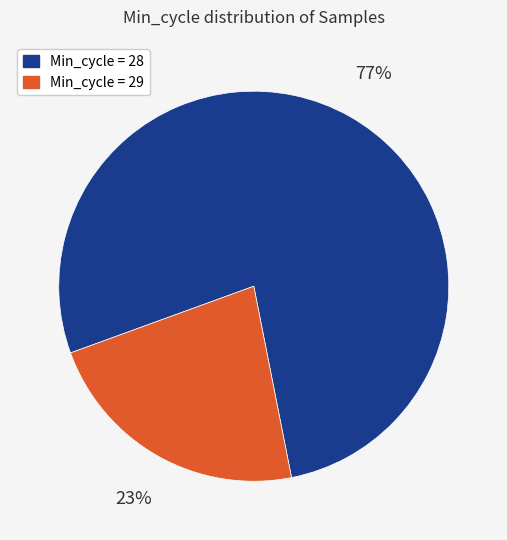

Count the number of slices in the pie.

2